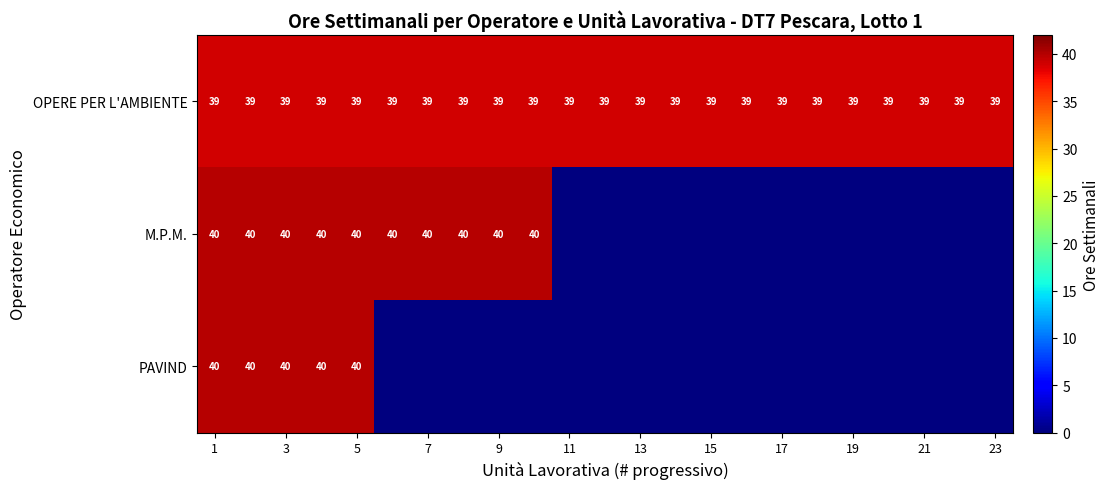

At how many categories does at least one series exceed 14?

23